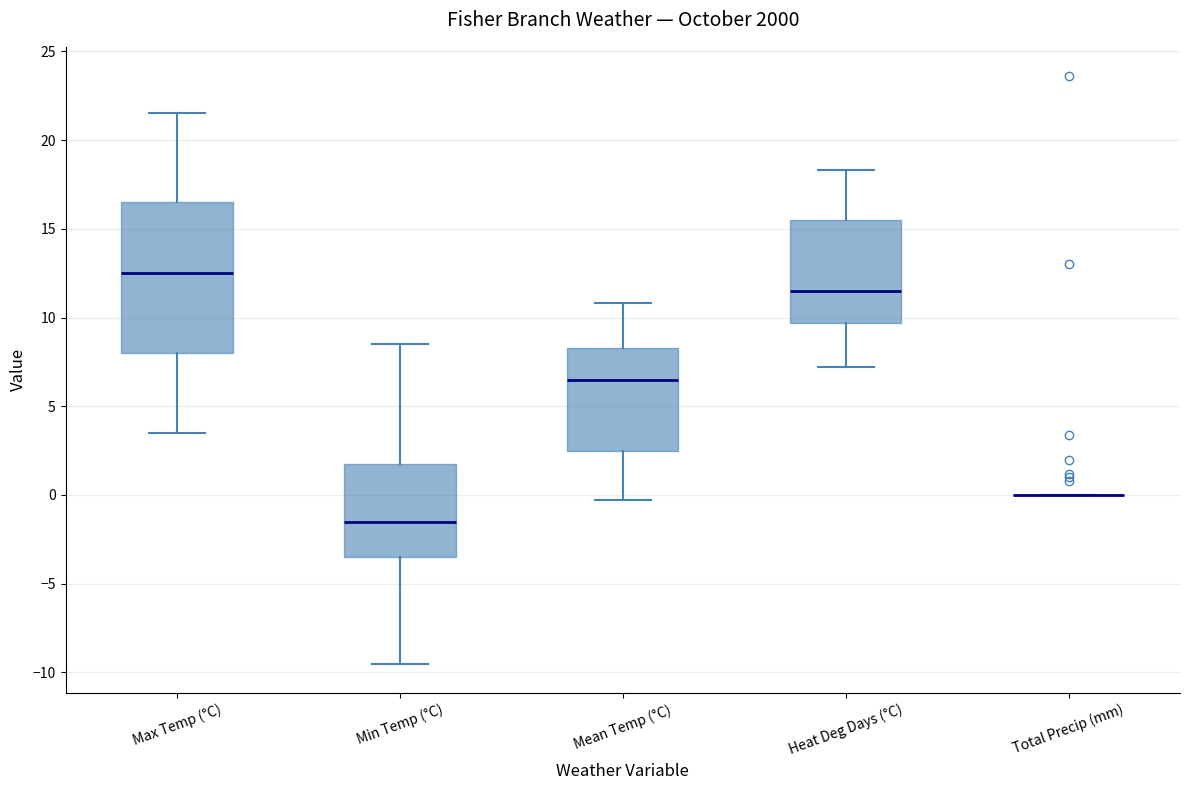

Comparing the boxes themselves (not the whiskers), which one is the tallest?

Max Temp (°C)